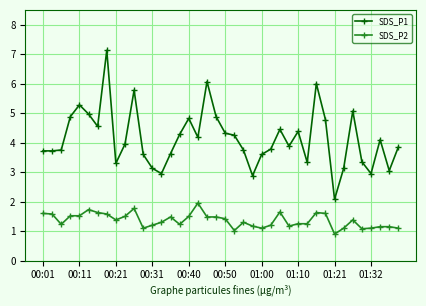

What is the average value of the SDS_P1 series?

4.1